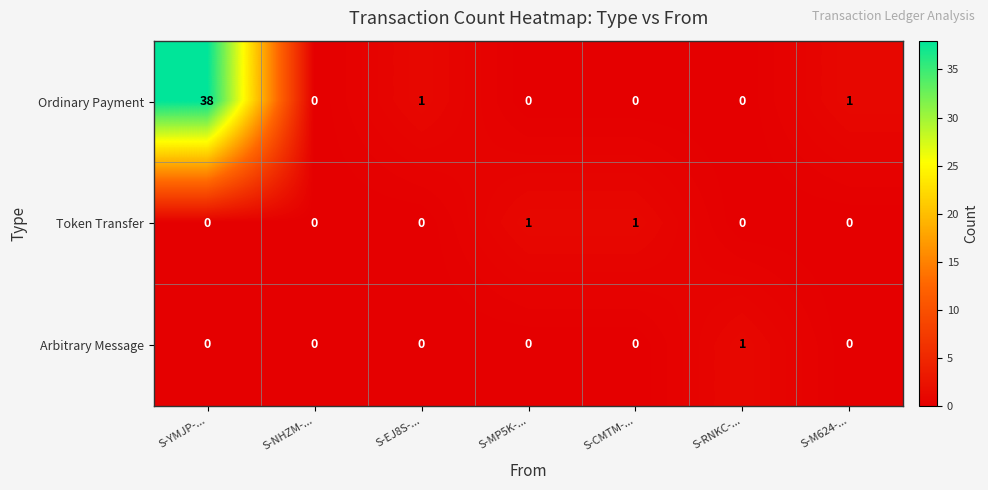

How many Token Transfer values are between 0 and 1?

7